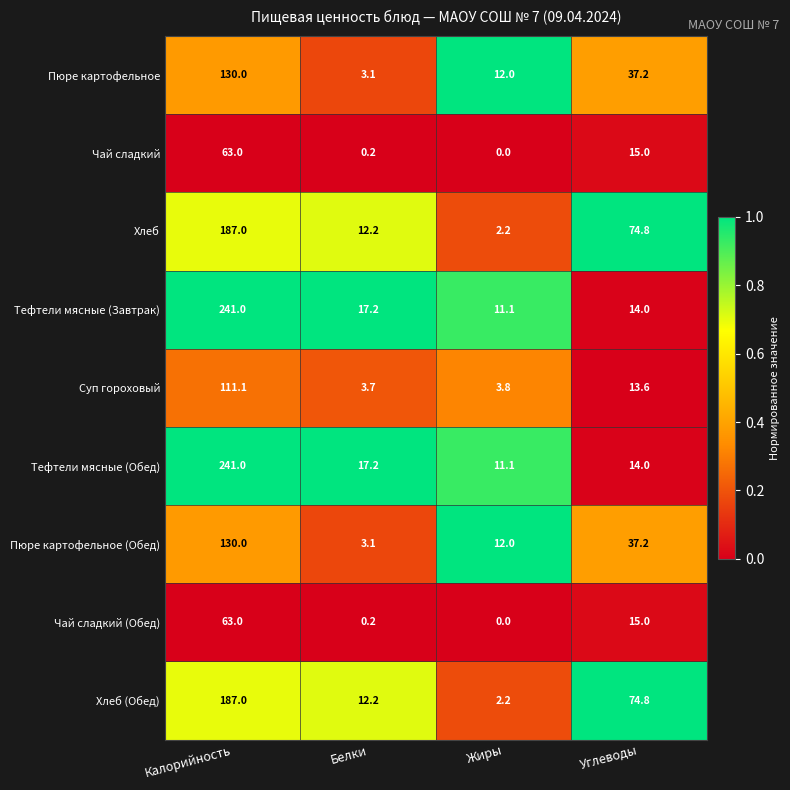

How many values in the Тефтели мясные (Обед) series exceed 17?

2